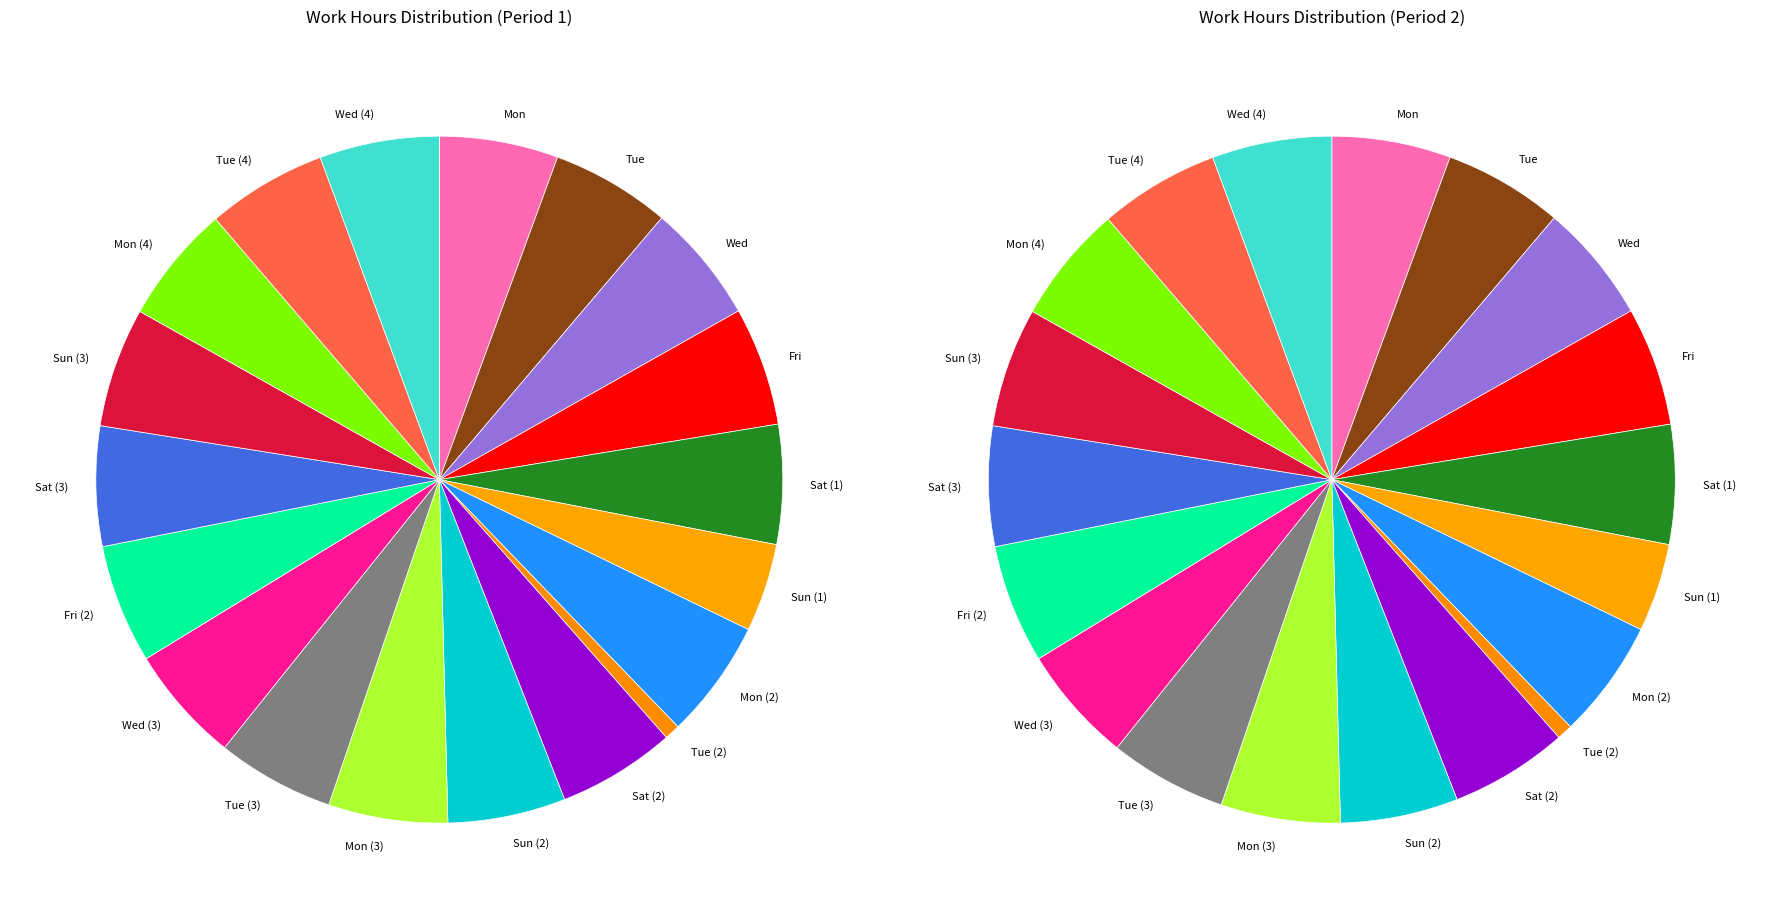

The Mon (4) slice represents 11% of the pie. True or false?

False